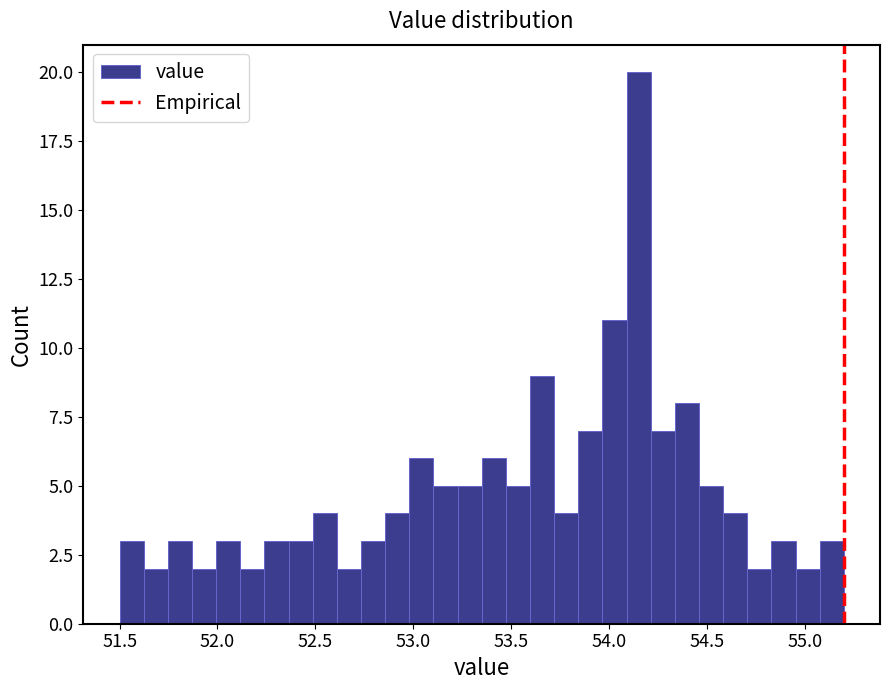

Read against the x-axis, roughly where is the centre of the tallest bar?

54.15